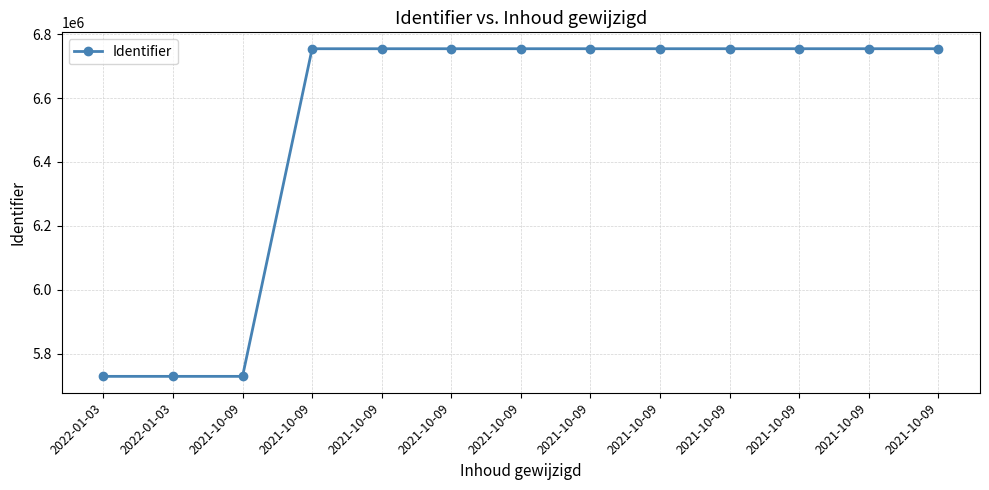

How many lines are shown in the chart?

1